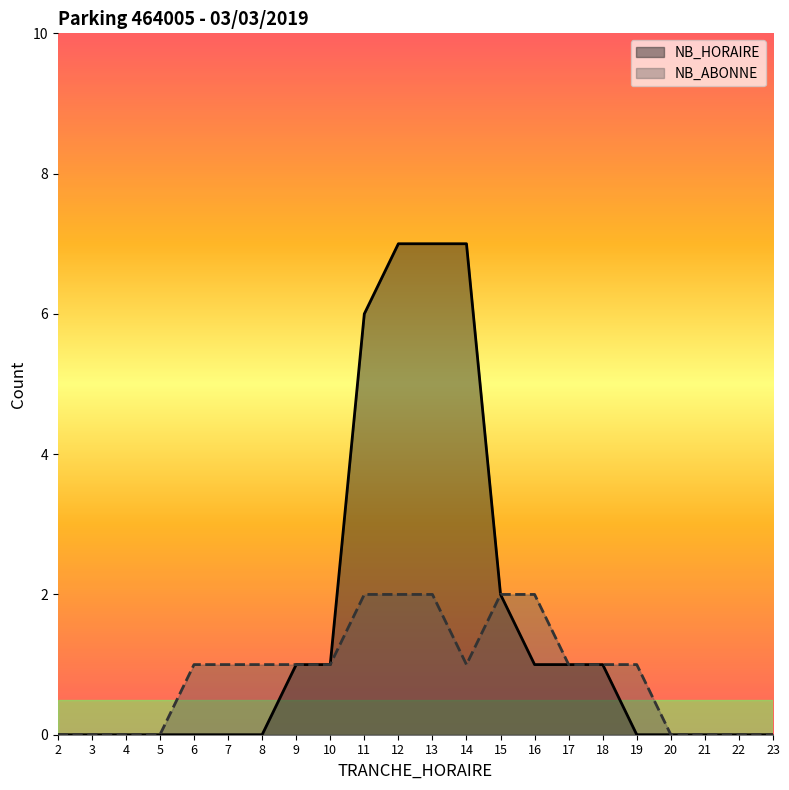

How many values in the NB_ABONNE series are below 1?

8